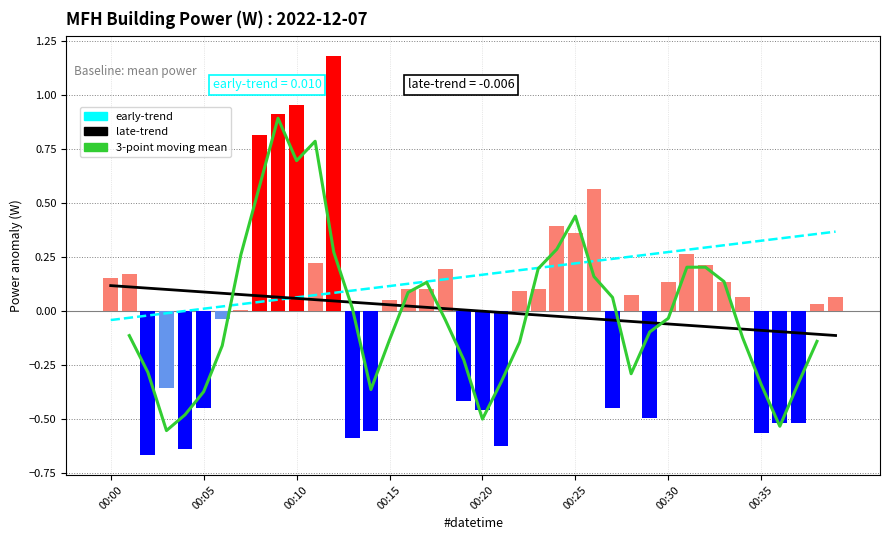

What is the difference between the second highest and minimum values?

1.6